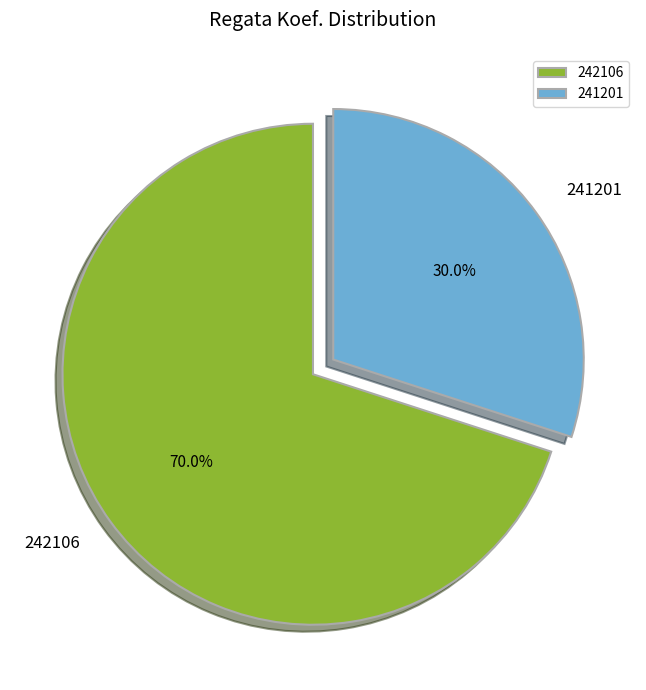

Which slice is the smallest?

241201